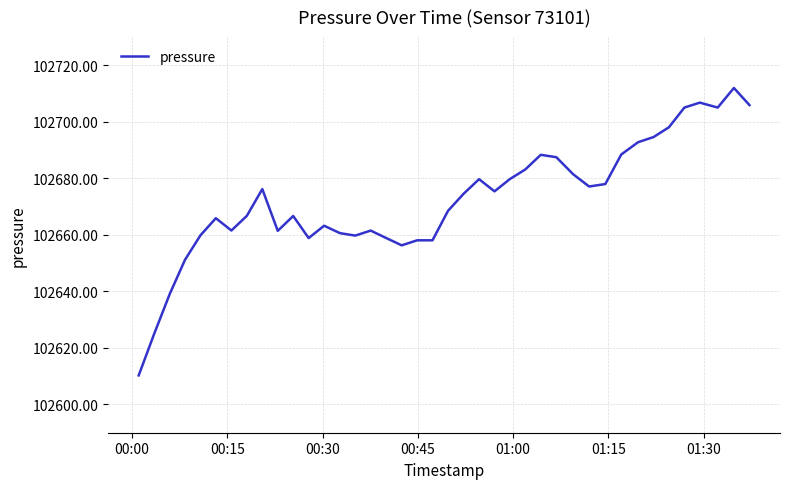

What is the difference between the maximum and minimum values?

101.7